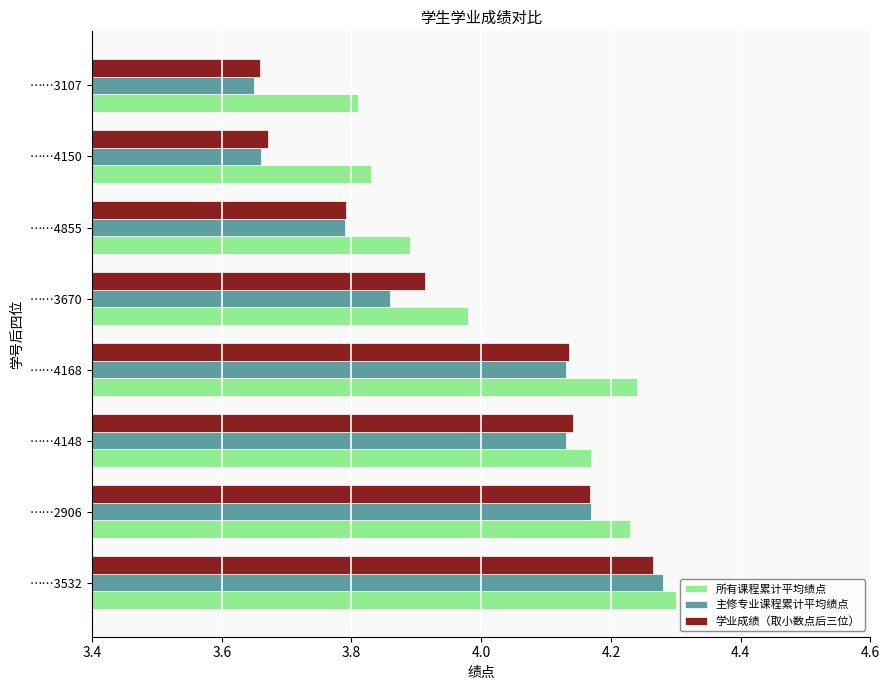

What is the sum of all 学业成绩（取小数点后三位） values?

31.7